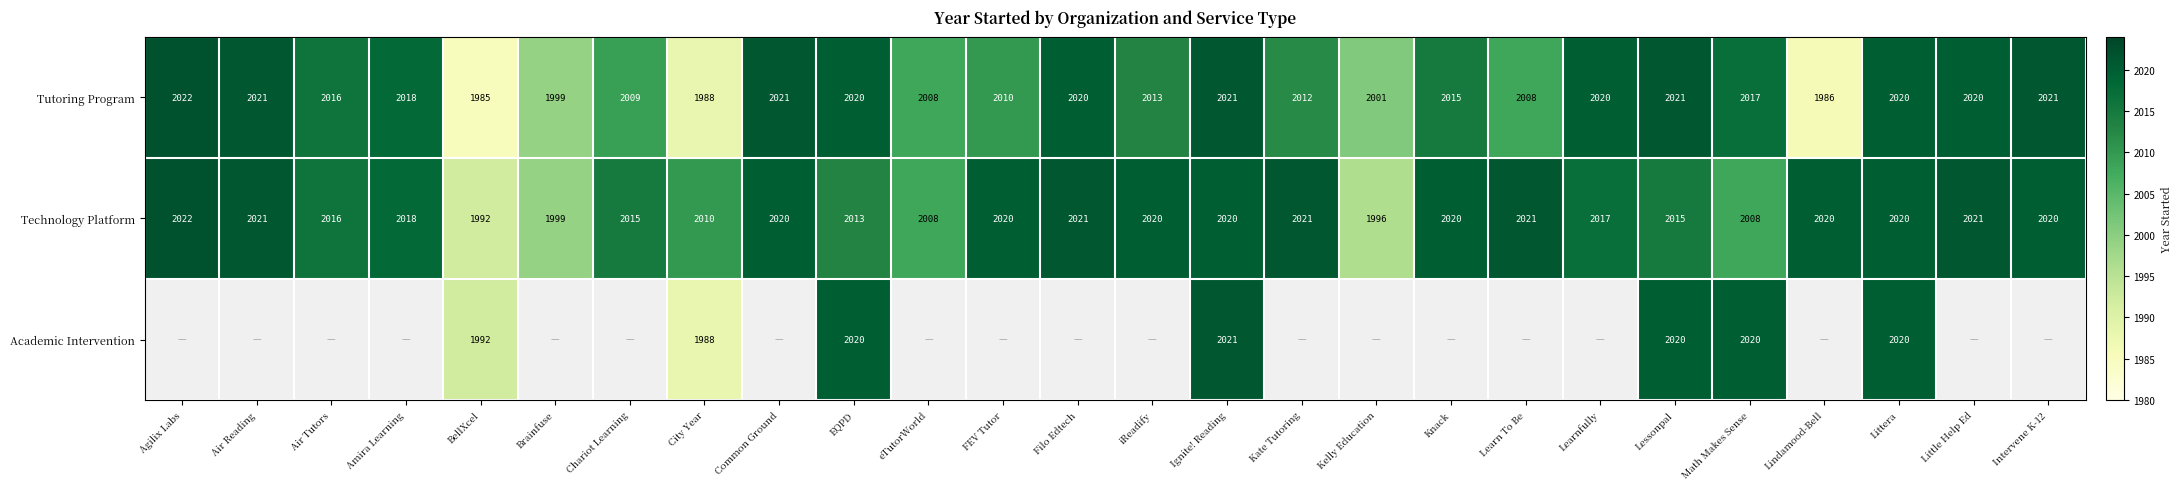

Is the value of Tutoring Program at iReadify greater than the value of Technology Platform at FEV Tutor?

No